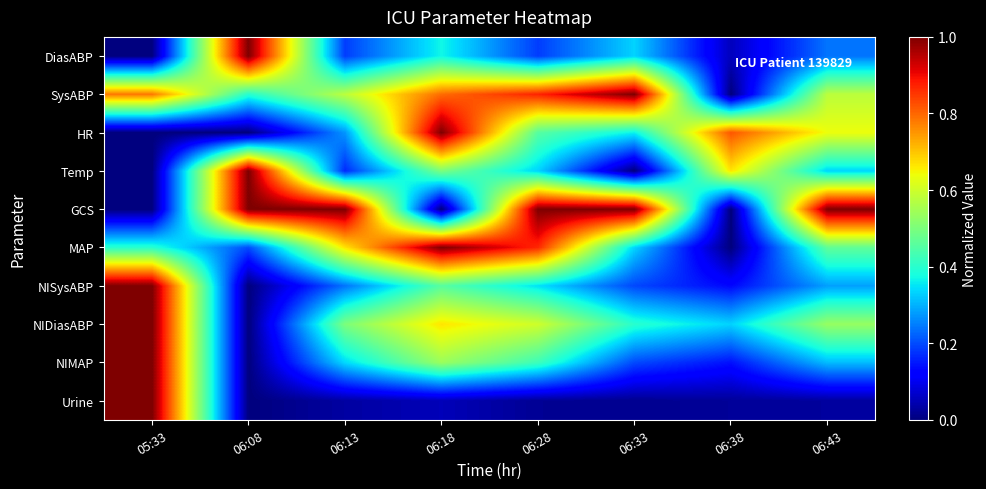

At how many categories does at least one series exceed 0?

8